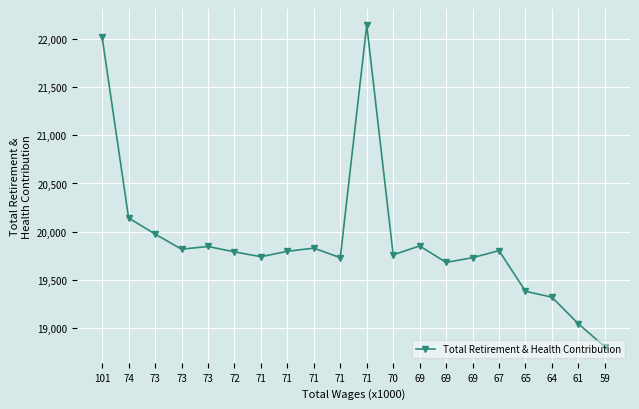

Does the chart have visible grid lines?

Yes